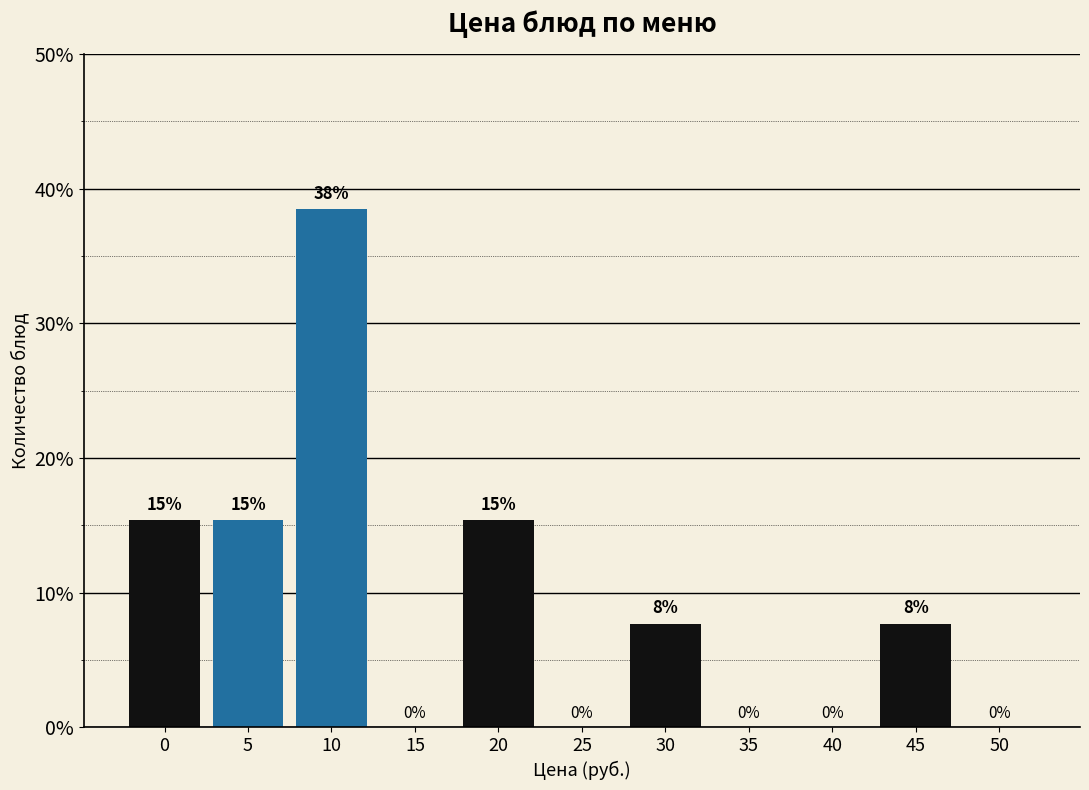

Are the bars horizontal?

No